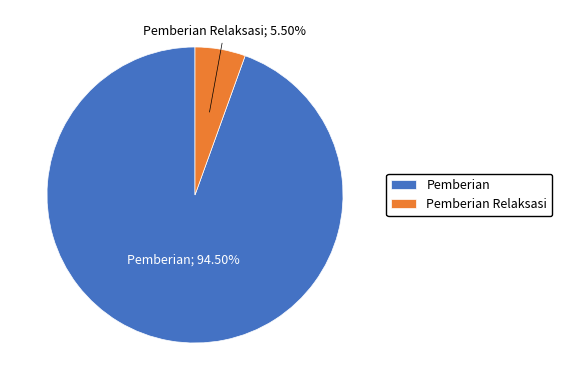

What is the largest slice in the pie chart?

Pemberian